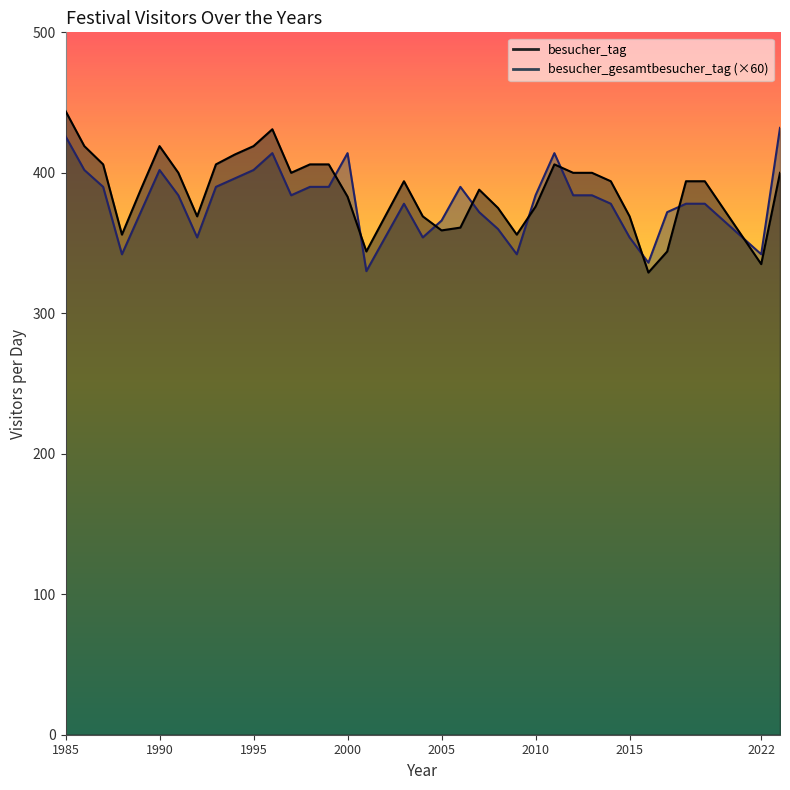

Which series has the largest range (max minus min)?

besucher_tag